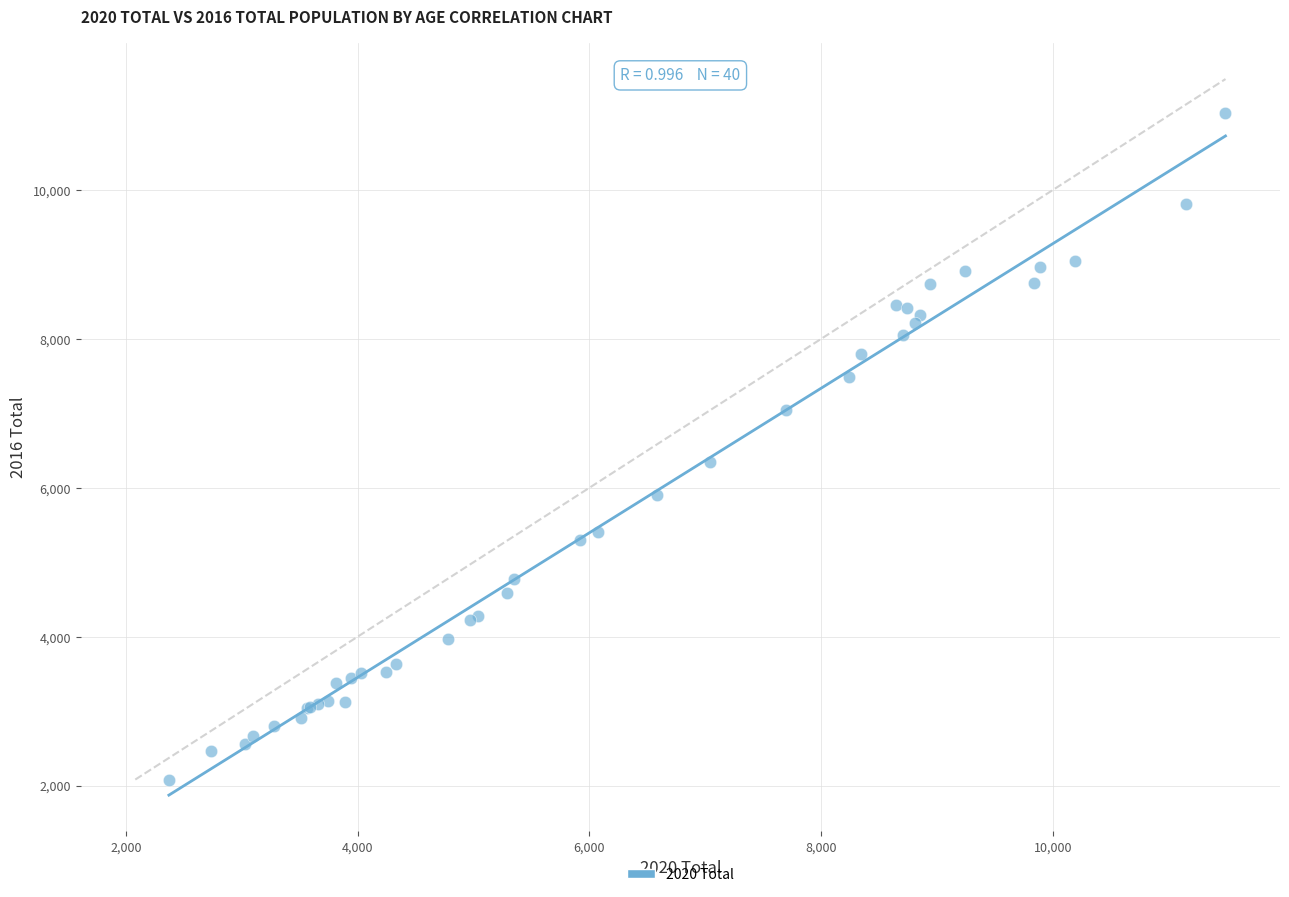

What Y value in the scatter plot is closest to 6560?

6340